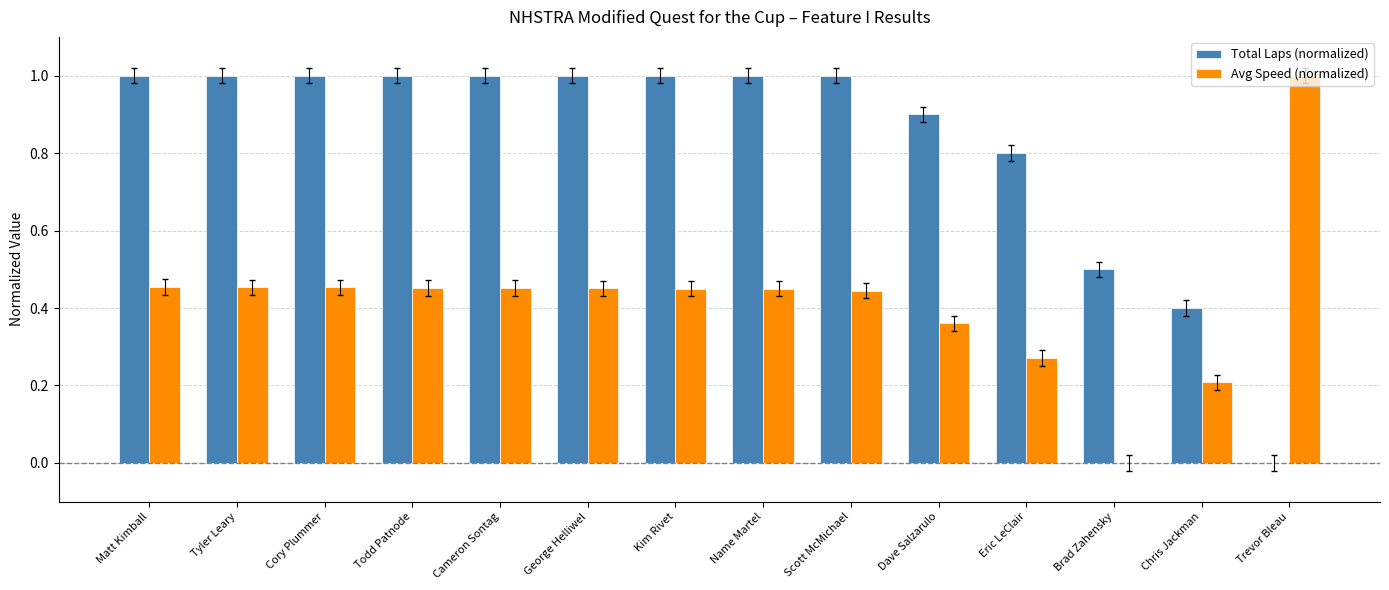

How many groups of bars are there?

14